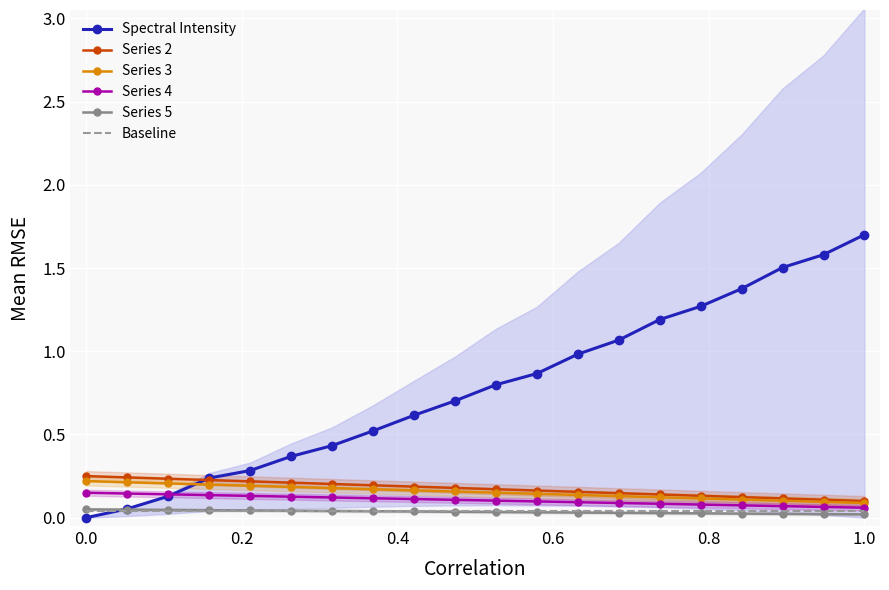

True or false: Series 5 and Series 2 cross at least once.

False